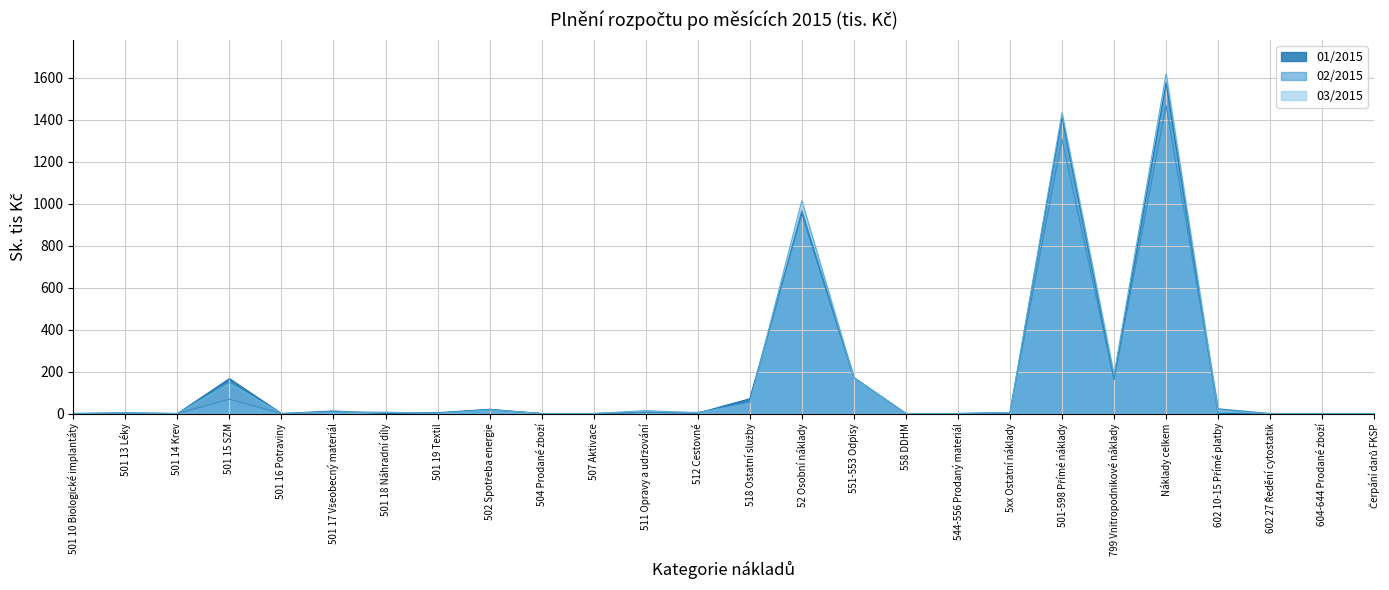

Count the number of categories in the chart.

26